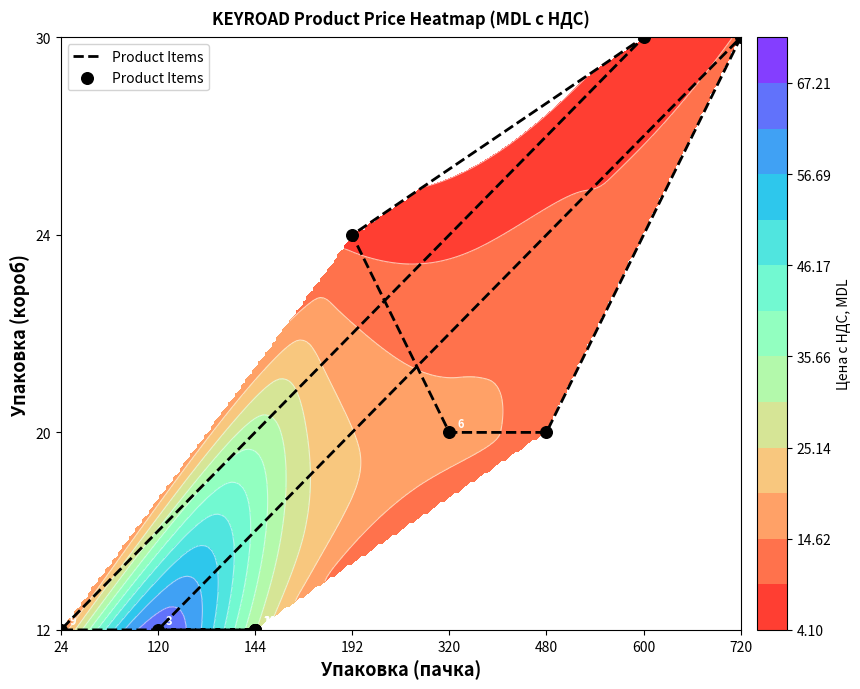

The chart shows a value of 5 at 600. True or false?

False